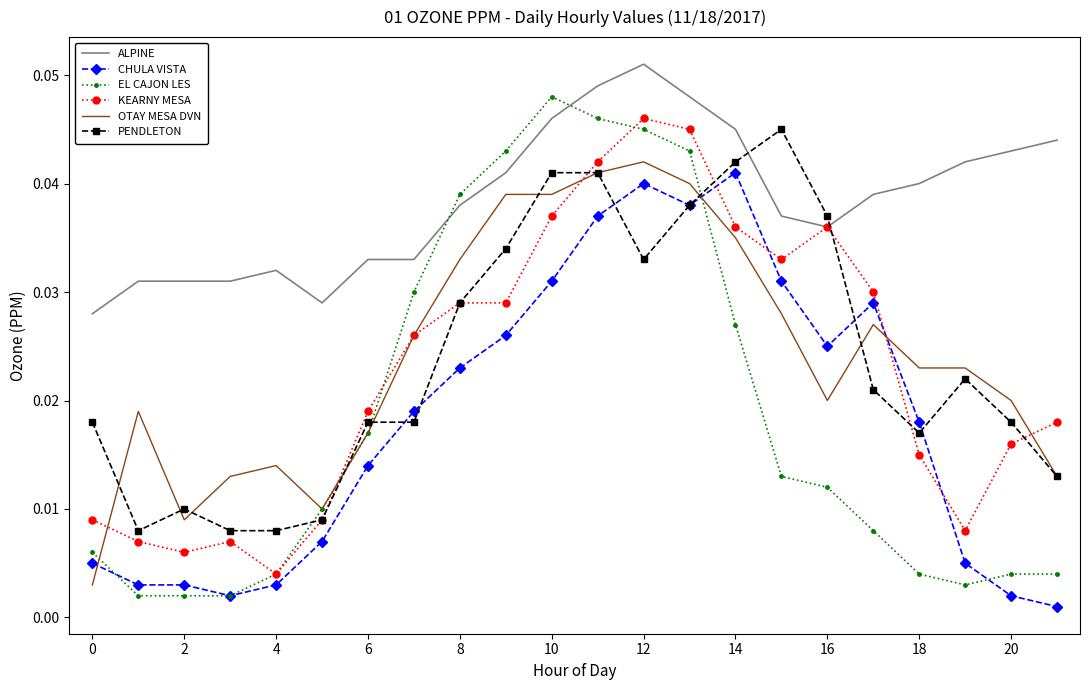

Which series has the largest total across all categories?

ALPINE